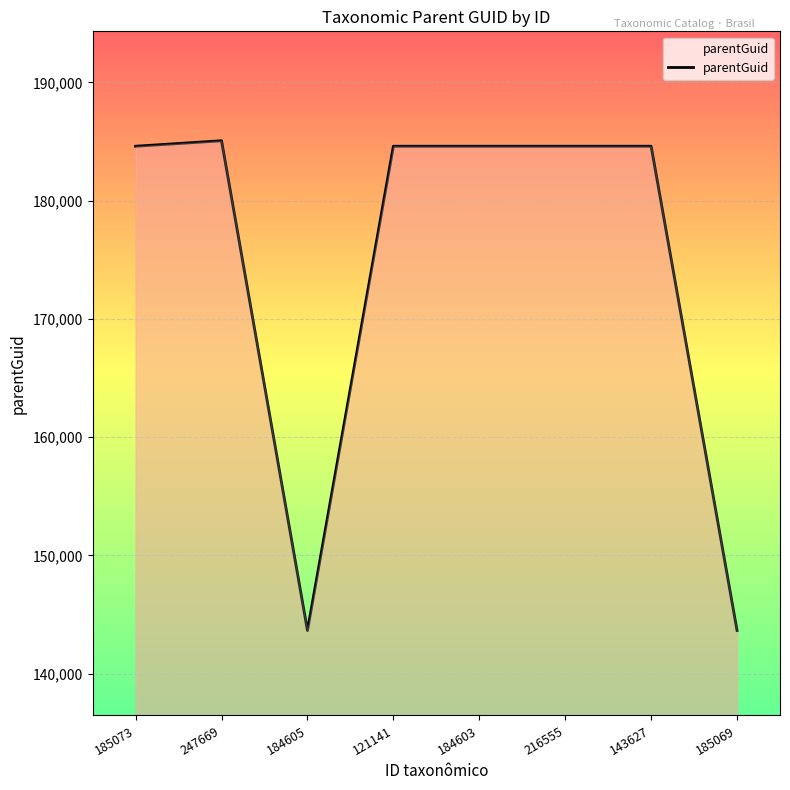

What is the smallest value displayed?

143648